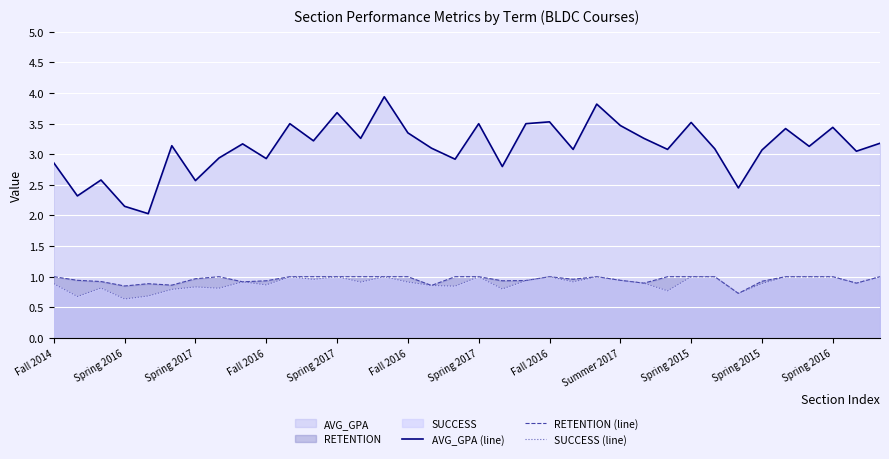

Reading left to right, transcribe all the data shown in this chart.

AVG_GPA (line): 2.9	2.3	2.6	2.1	2.0	3.1	2.6	2.9	3.2	2.9	3.5	3.2	3.7	3.3	3.9	3.4	3.1	2.9	3.5	2.8	3.5	3.5	3.1	3.8	3.5	3.3	3.1	3.5	3.1	2.5	3.1	3.4	3.1	3.4	3.0	3.2
RETENTION (line): 1.0	0.9	0.9	0.8	0.9	0.9	1.0	1.0	0.9	0.9	1.0	1.0	1.0	1.0	1.0	1.0	0.9	1.0	1.0	0.9	0.9	1.0	1.0	1.0	0.9	0.9	1.0	1.0	1.0	0.7	0.9	1.0	1.0	1.0	0.9	1.0
SUCCESS (line): 0.9	0.7	0.8	0.6	0.7	0.8	0.8	0.8	0.9	0.9	1.0	1.0	1.0	0.9	1.0	0.9	0.9	0.8	1.0	0.8	0.9	1.0	0.9	1.0	0.9	0.9	0.8	1.0	1.0	0.7	0.9	1.0	1.0	1.0	0.9	1.0